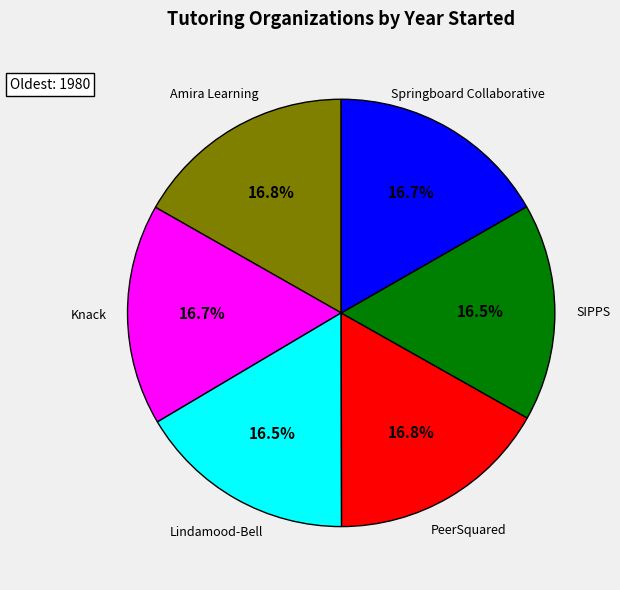

What percentage is the Amira Learning slice, to the nearest percent?

17%